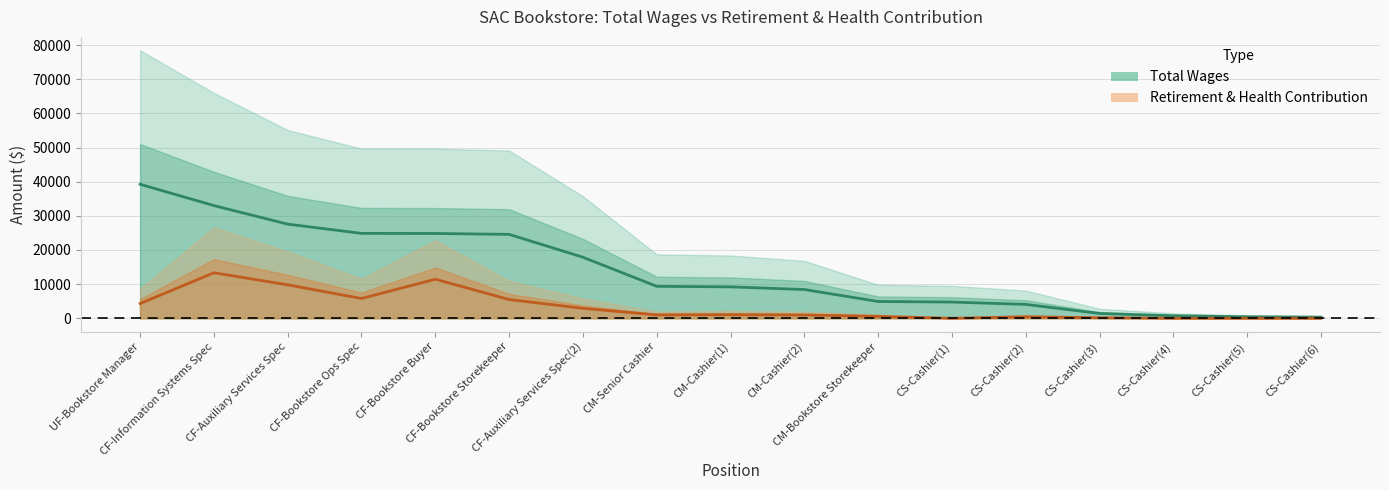

Which category has the lowest value across all series?

CS-Cashier(1)